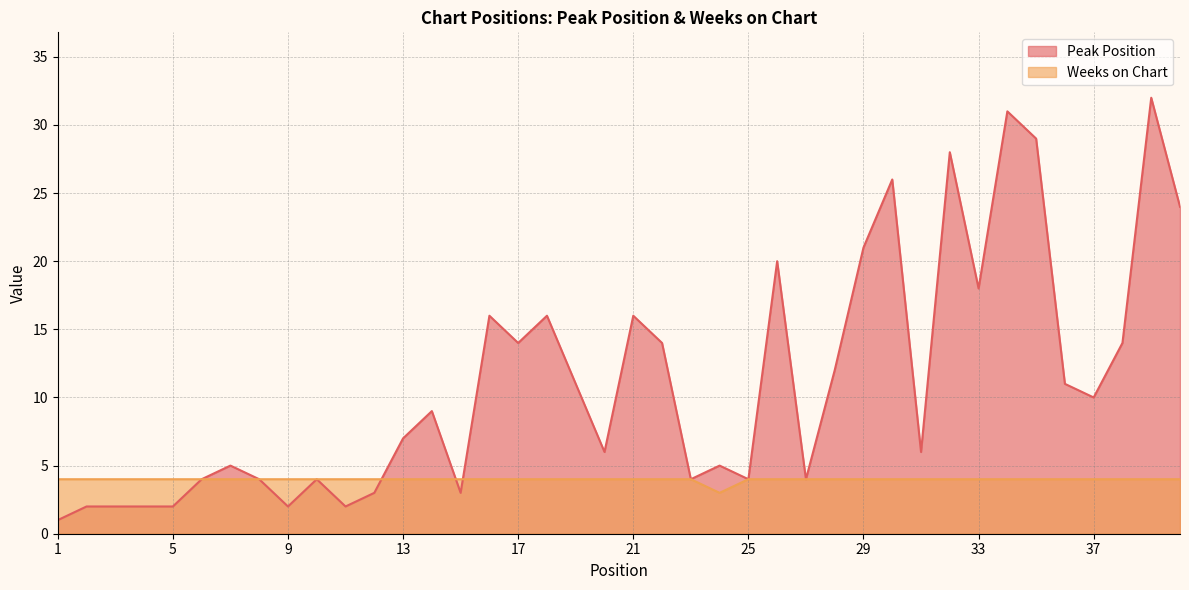

What is the sum of all Peak Position values?

444